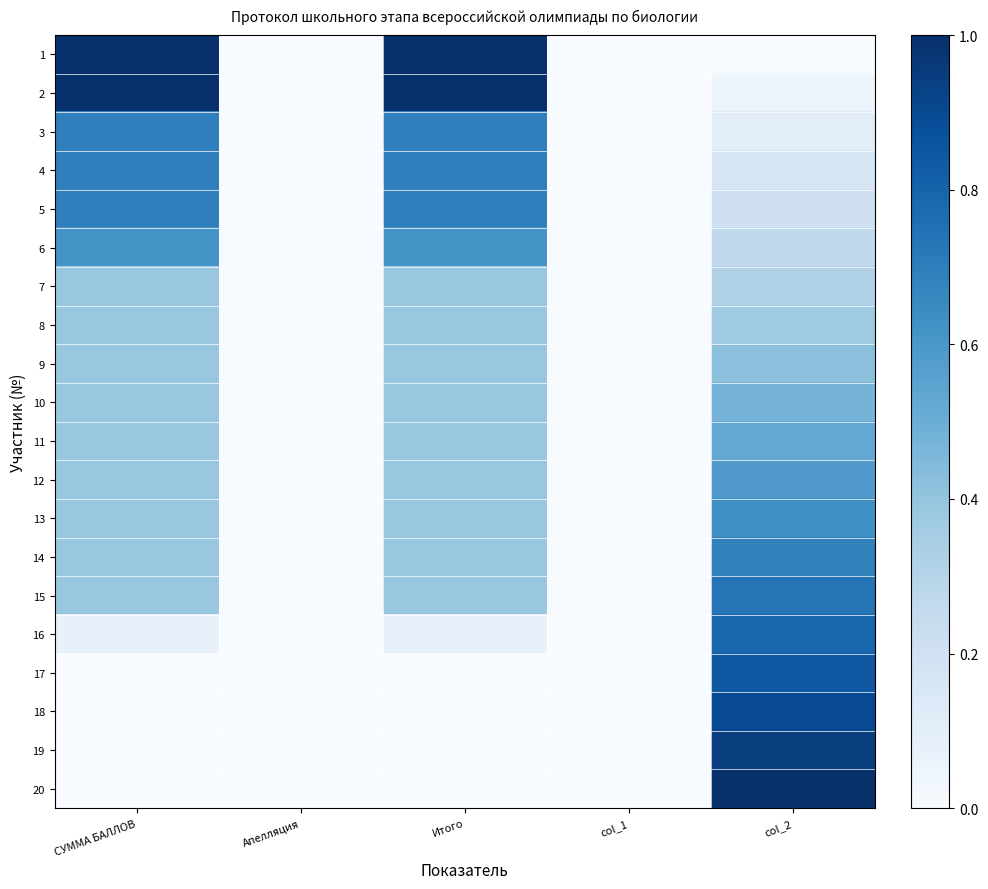

Which series has the largest total across all categories?

2